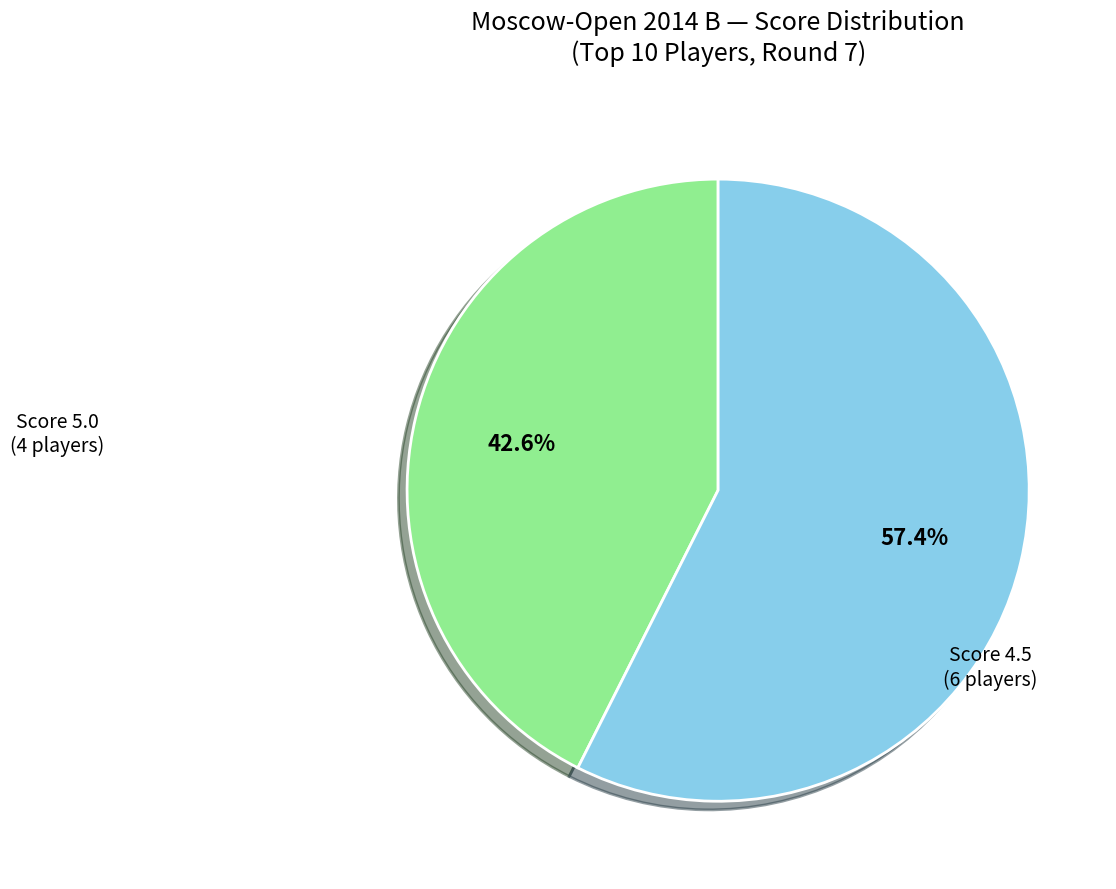

Which slice represents more than half of the pie?

Score 4.5 (6 players)